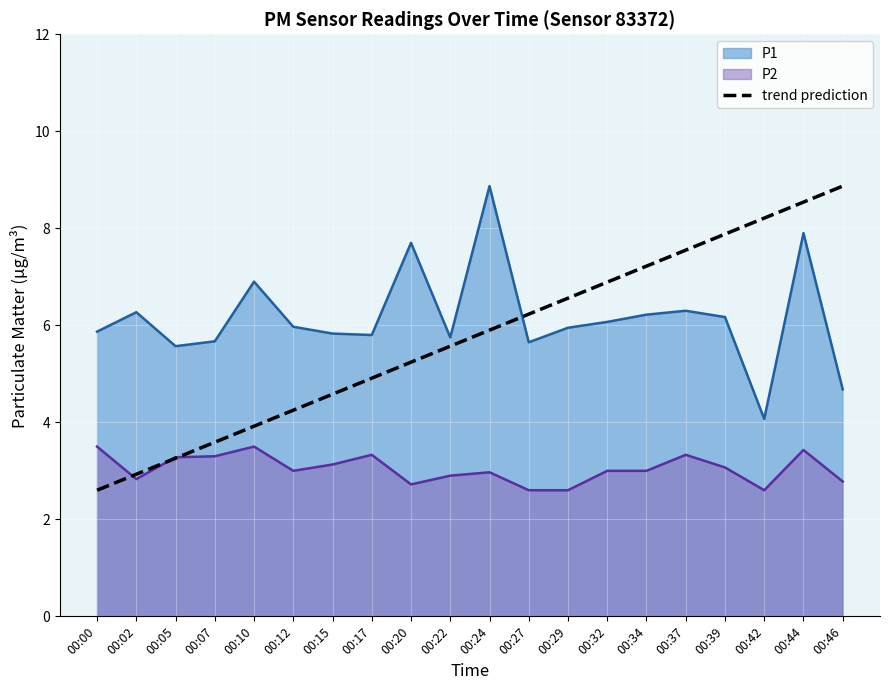

What is the change in value from 00:00 to 00:10?

+1.3